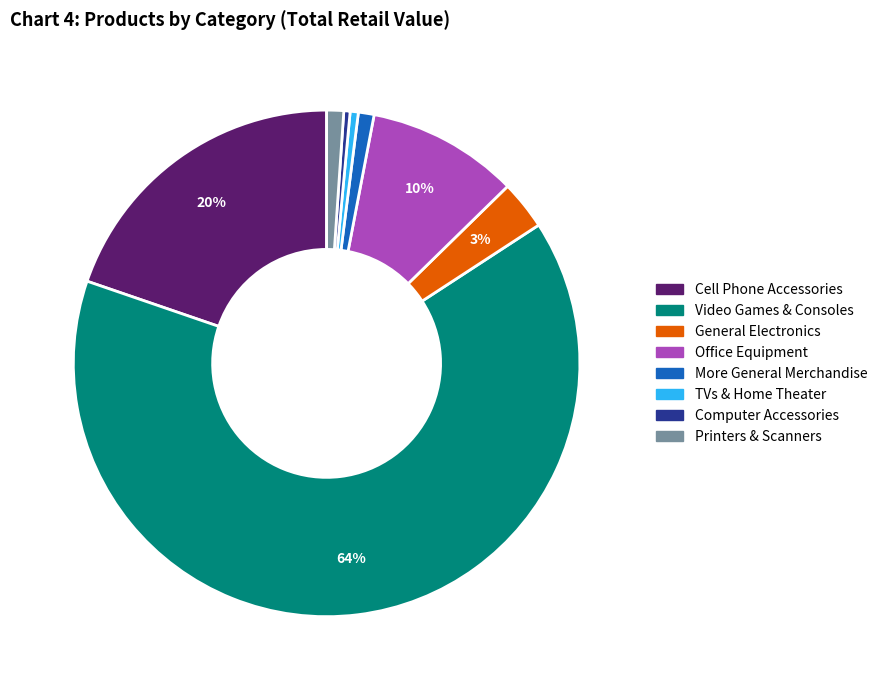

To the nearest percent, what is the difference between the largest and smallest slice percentages?

64%